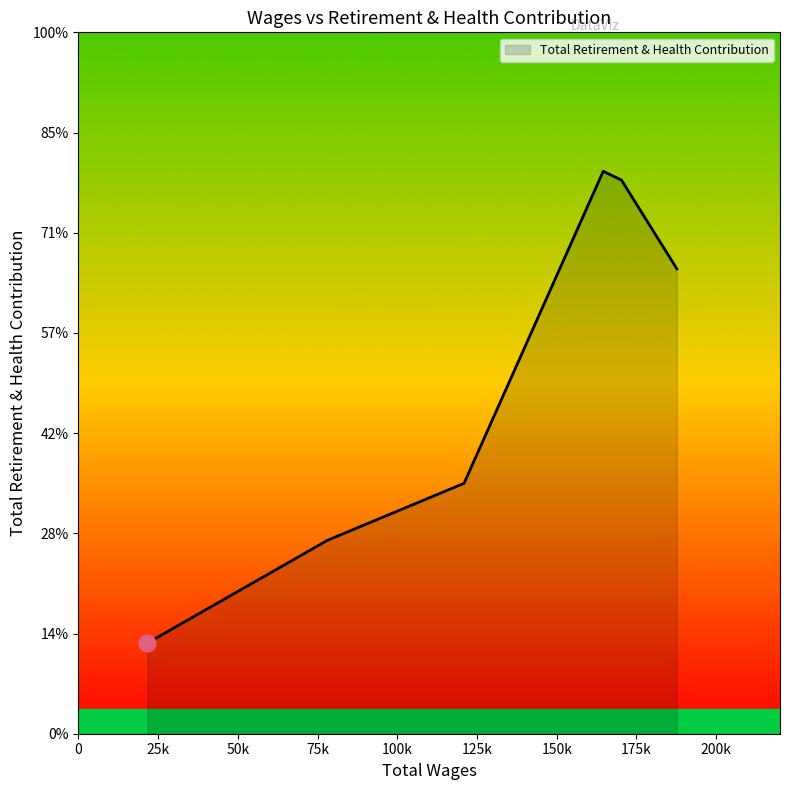

At which category does the data reach its first local peak?

164585.0